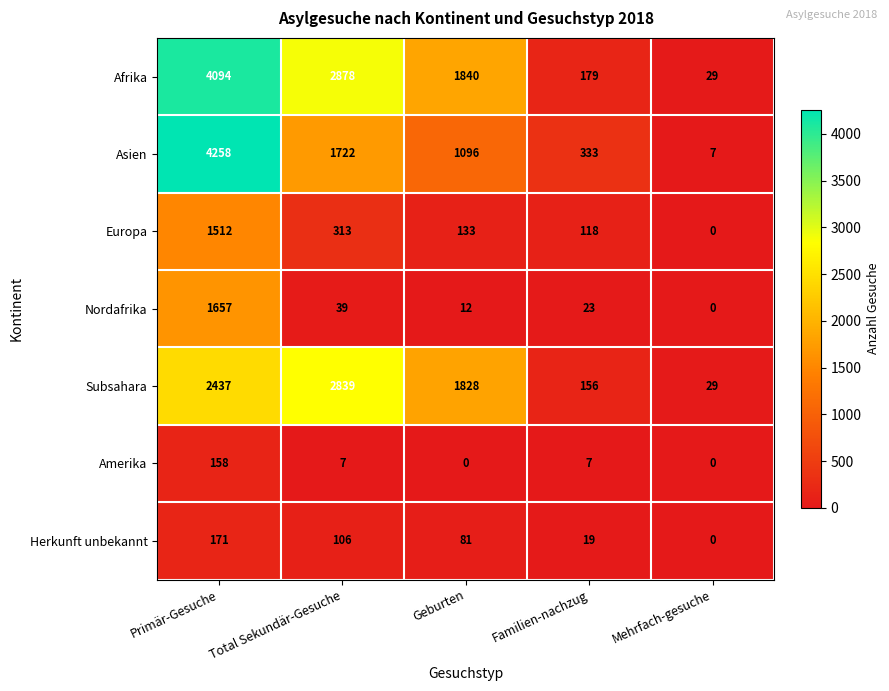

What is the approximate value of Herkunft unbekannt at Total Sekundär-Gesuche, to the nearest 5?

105